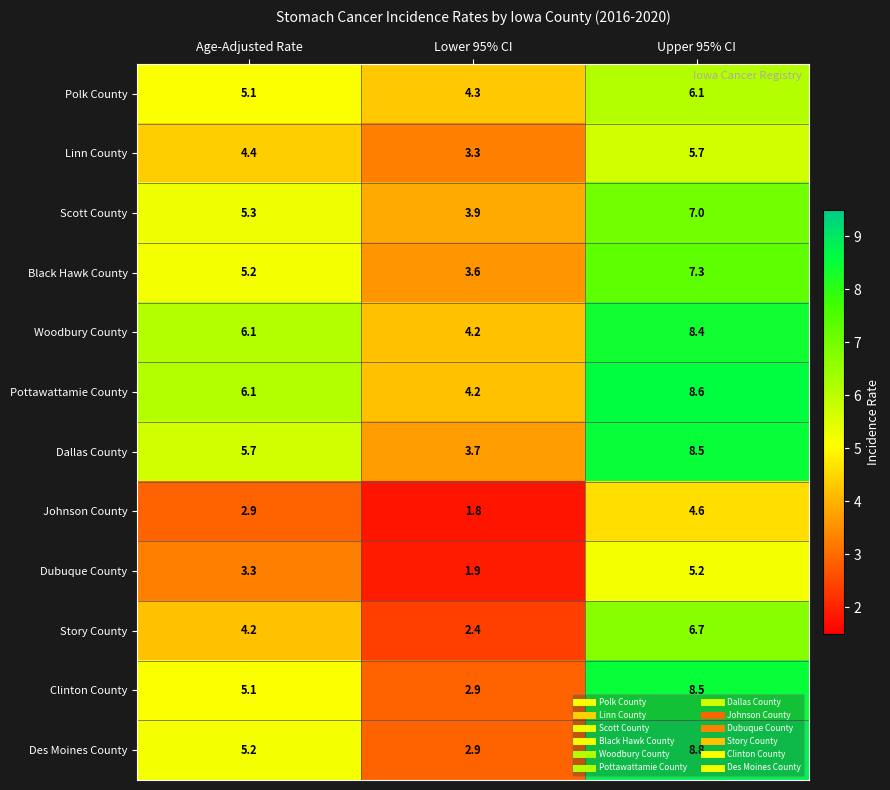

Which series has the largest total across all categories?

Pottawattamie County